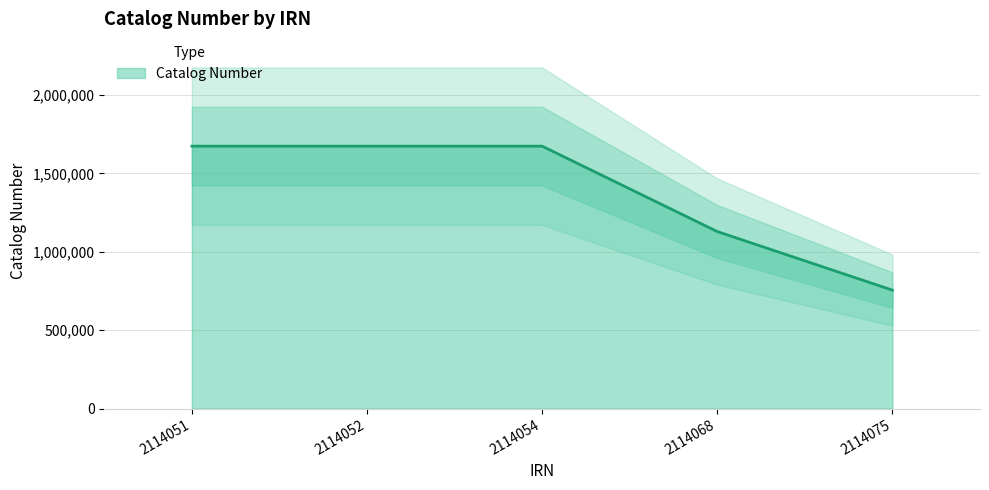

List the labels in order of value, largest first.

2114051, 2114052, 2114054, 2114068, 2114075